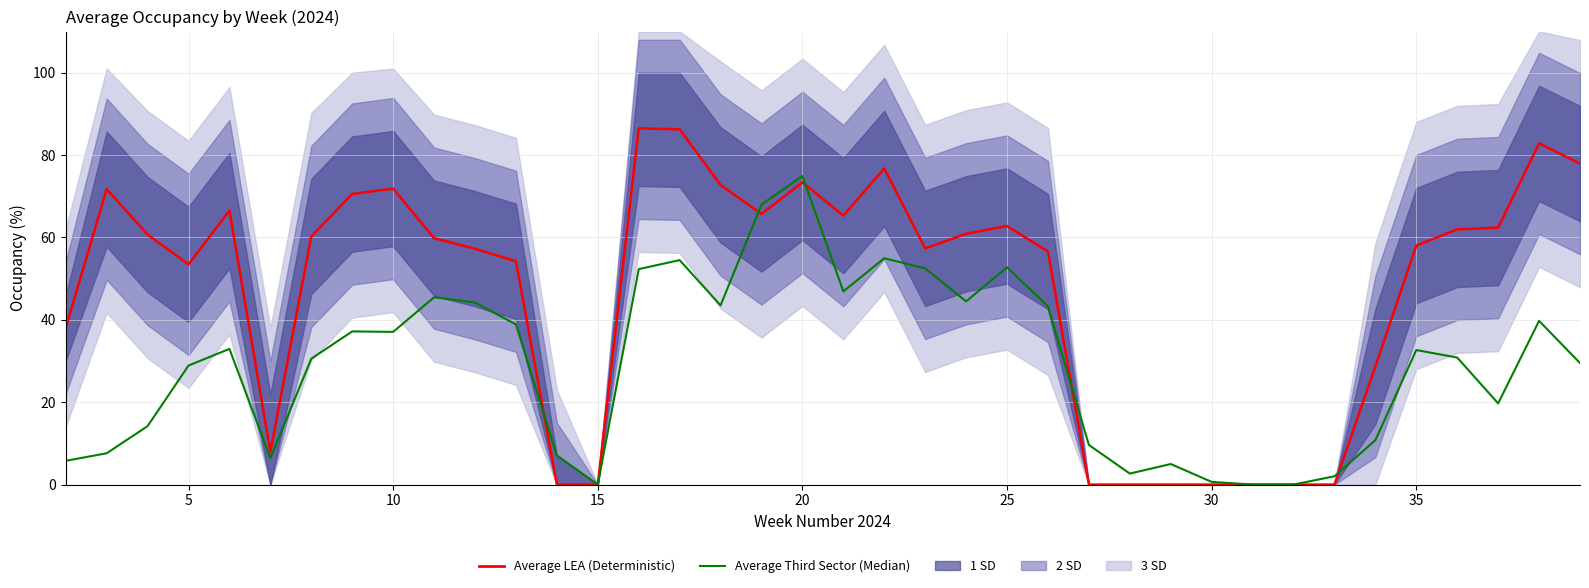

How many intersections are there between Average Third Sector (Median) and Average LEA (Deterministic)?

5